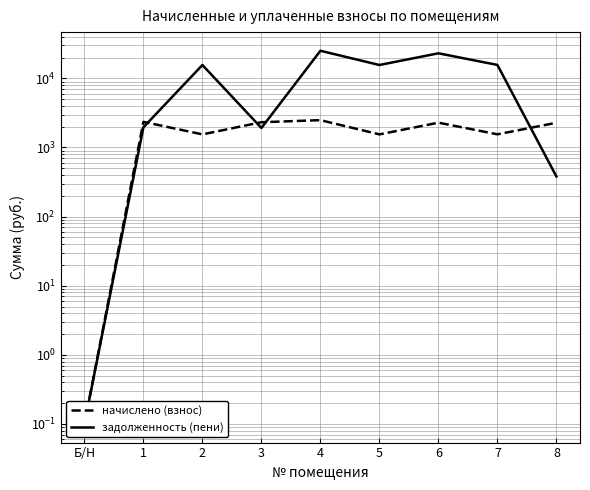

How many values in the задолженность (пени) series are below 15618?

4